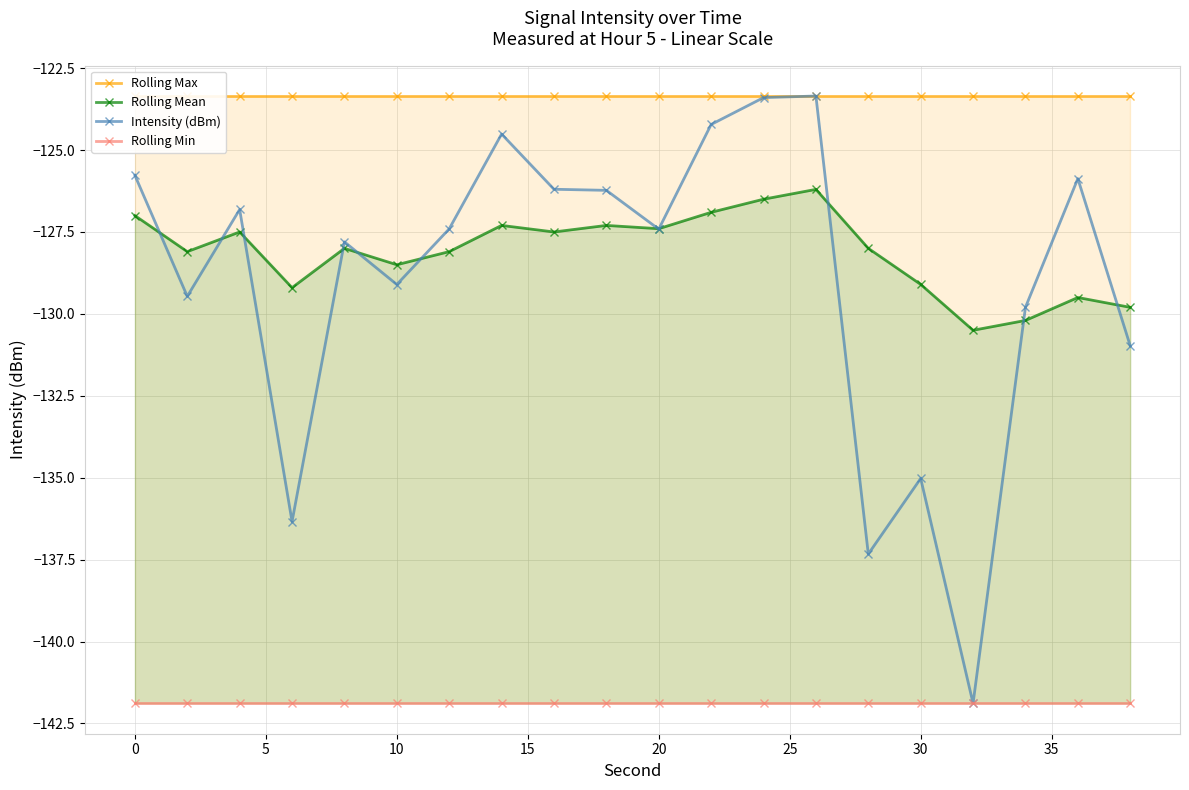

Is it true that Intensity (dBm) equals -71.7 at 30?

False